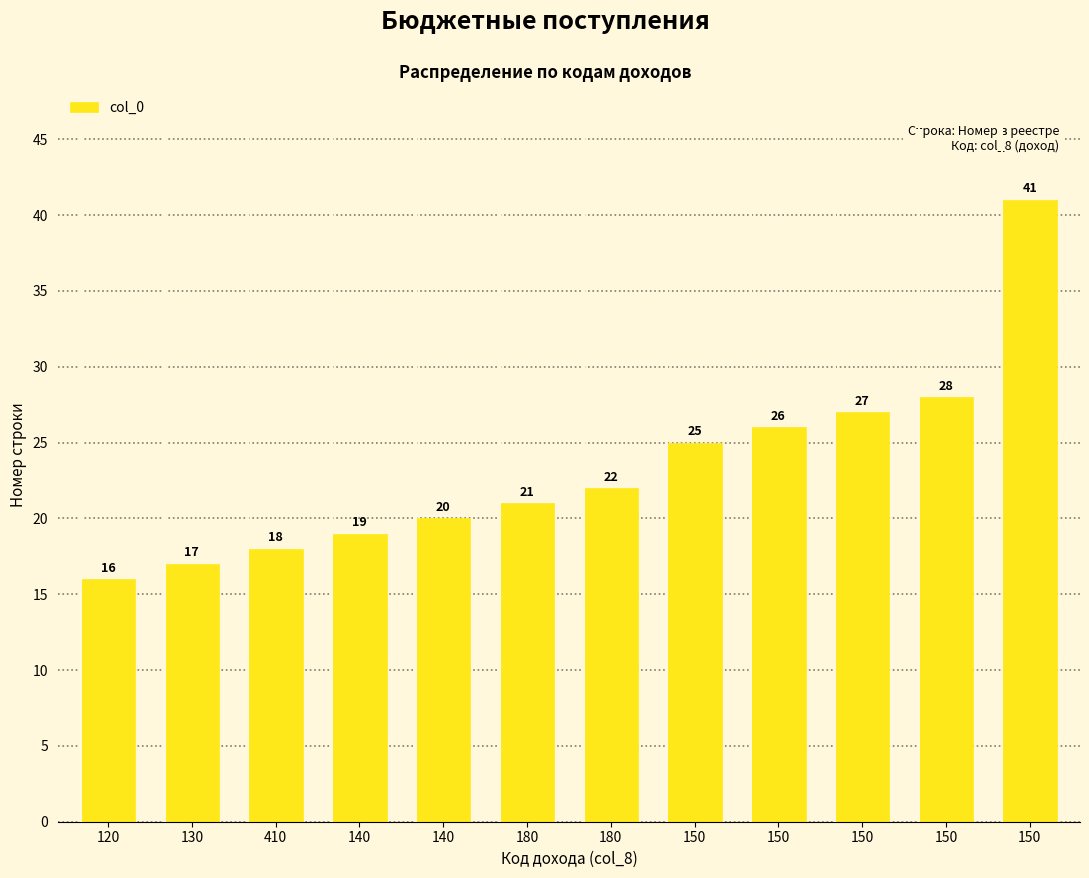

Reading left to right, transcribe all the data shown in this chart.

120=16	130=17	410=18	140=19	140=20	180=21	180=22	150=25	150=26	150=27	150=28	150=41